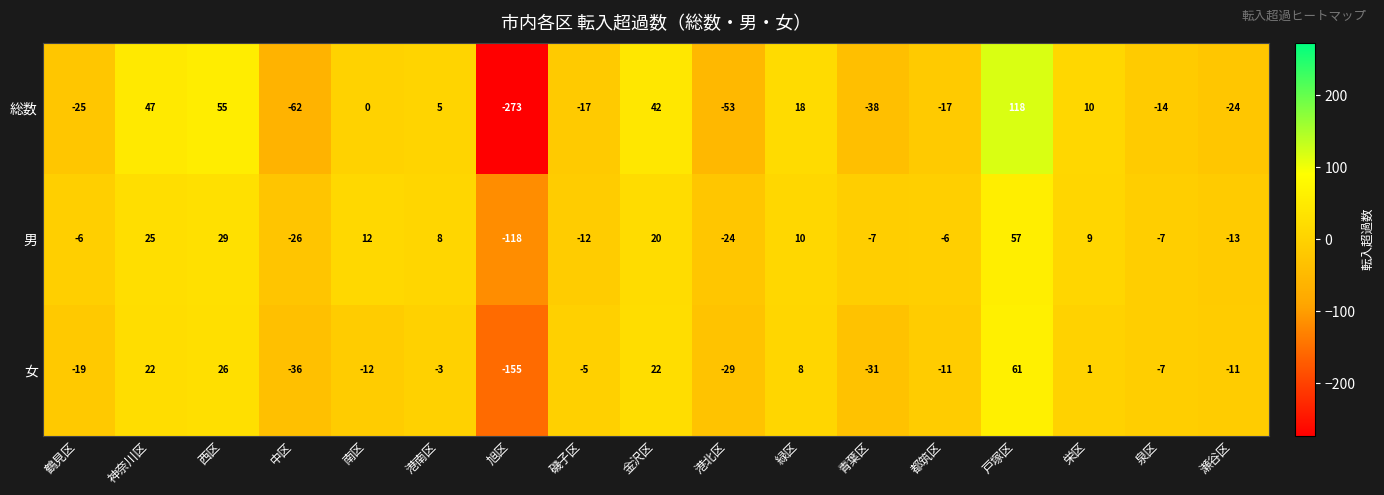

What is the maximum value for 女?

61